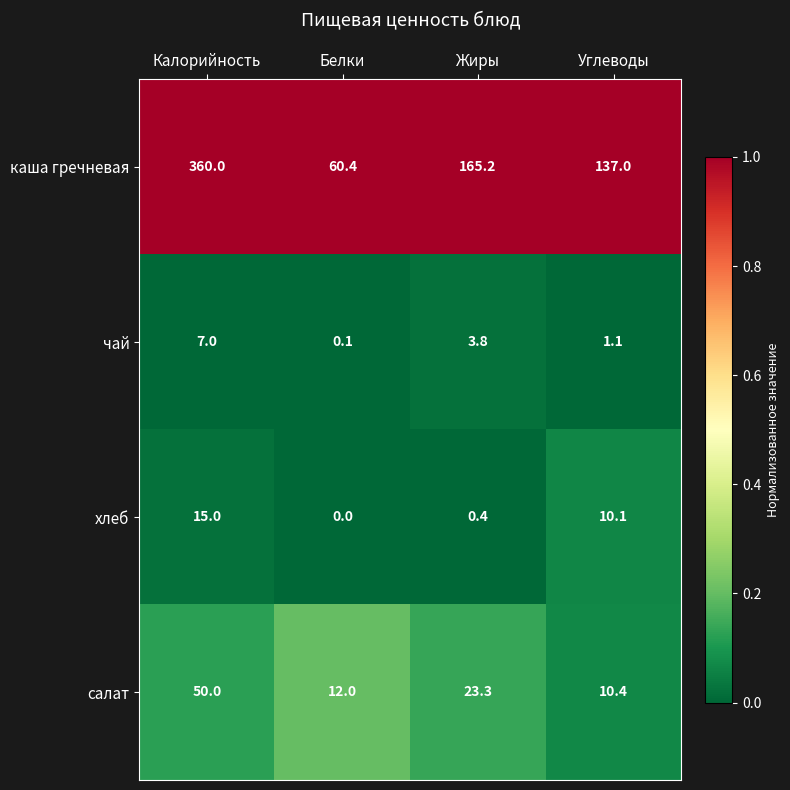

Reading left to right, list all the values displayed in this chart.

каша гречневая: 360.0	60.4	165.2	137.0
чай: 7.0	0.1	3.8	1.1
хлеб: 15.0	0.0	0.4	10.1
салат: 50.0	12.0	23.3	10.4